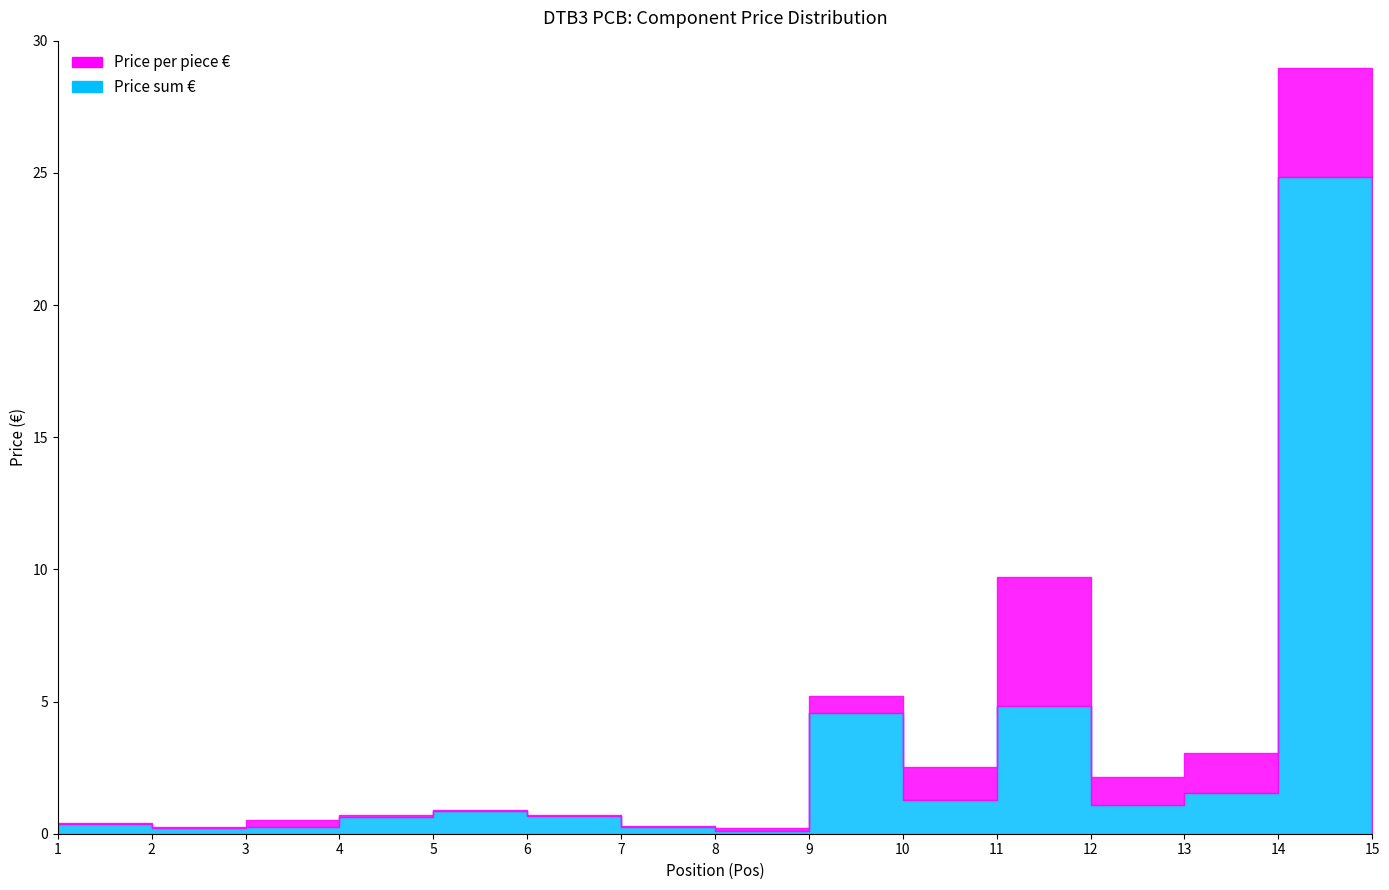

Reading right to left, transcribe all the data shown in this chart.

Price sum: 0.0	24.8	1.5	1.1	4.8	1.3	4.5	0.1	0.2	0.7	0.9	0.6	0.3	0.2	0.4
Price per piece: 0.0	4.1	1.5	1.1	4.8	1.3	0.7	0.1	0.1	0.0	0.0	0.1	0.3	0.1	0.1